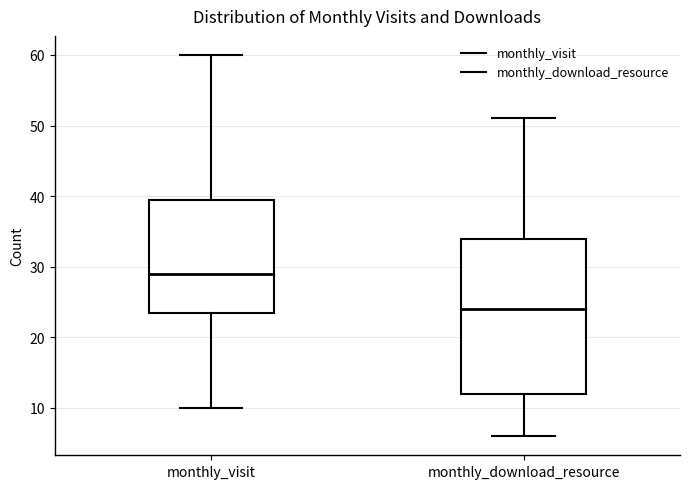

Reading left to right, transcribe this box plot: for each box, give where its median line is, the range the box spans, and where its two whiskers end, as read against the y-axis. The values are not printed on the chart, so give them approximately, as read against the axis.

monthly_visit: median 29, box 24 to 40, whiskers 10 to 60
monthly_download_resource: median 24, box 12 to 34, whiskers 6 to 51